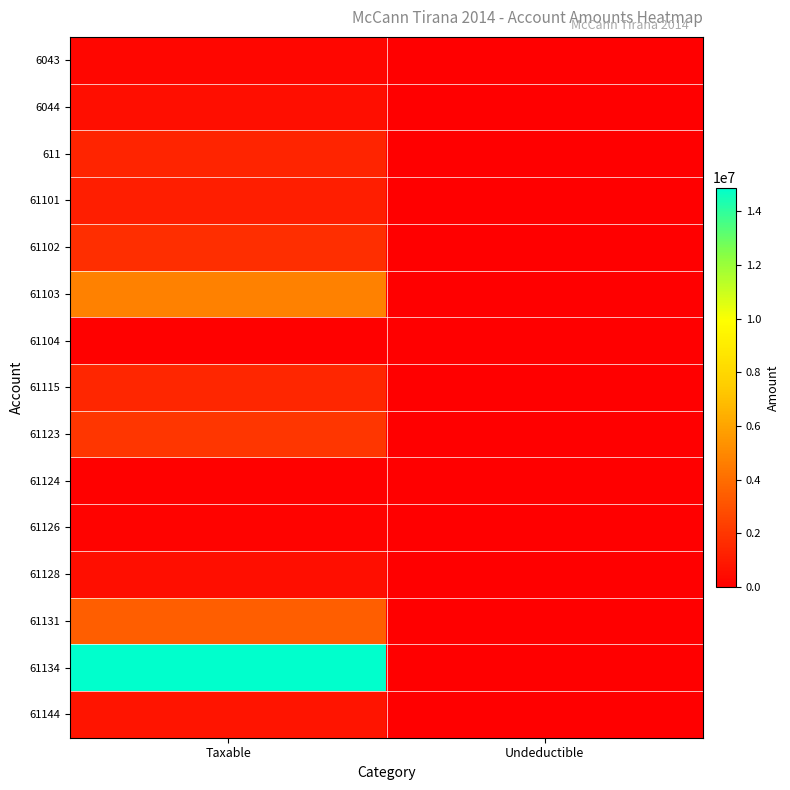

Rank the series at Taxable from lowest to highest value.

61124, 61104, 61126, 6043, 61128, 6044, 61144, 61101, 611, 61115, 61102, 61123, 61131, 61103, 61134